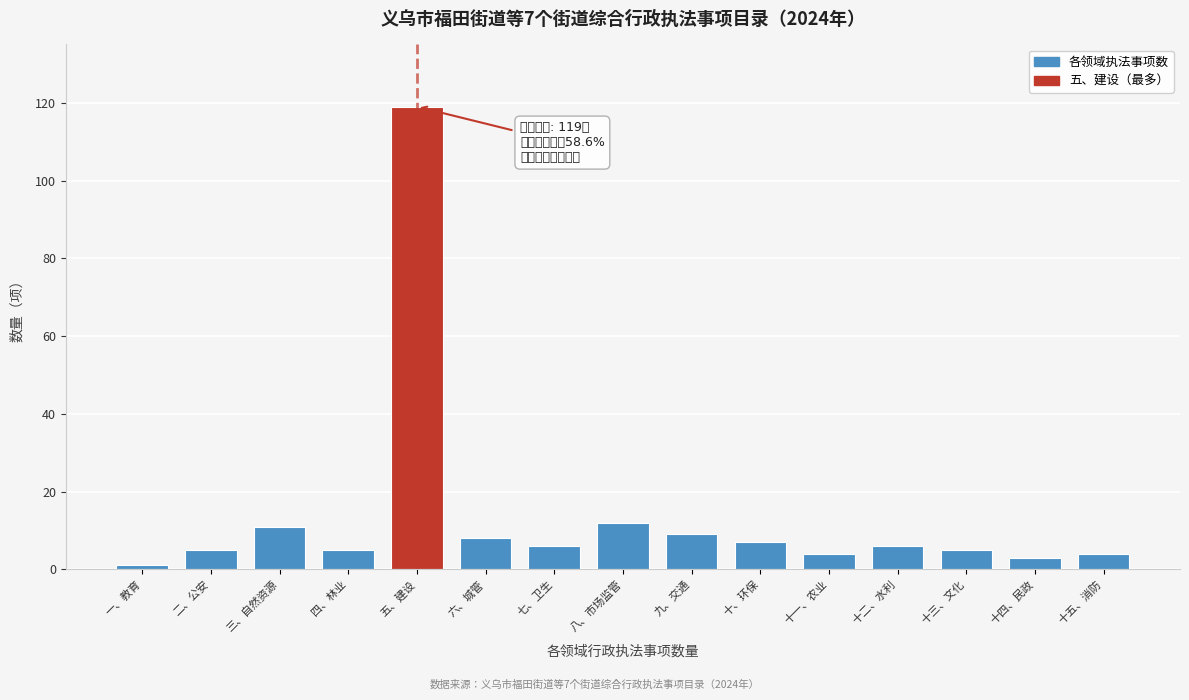

Reading left to right, transcribe all the data shown in this chart.

1	5	11	5	119	8	6	12	9	7	4	6	5	3	4